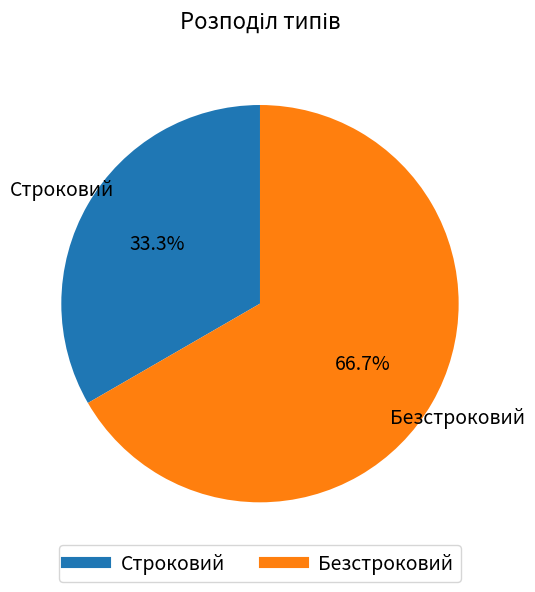

To the nearest percent, what is the average slice percentage?

50%